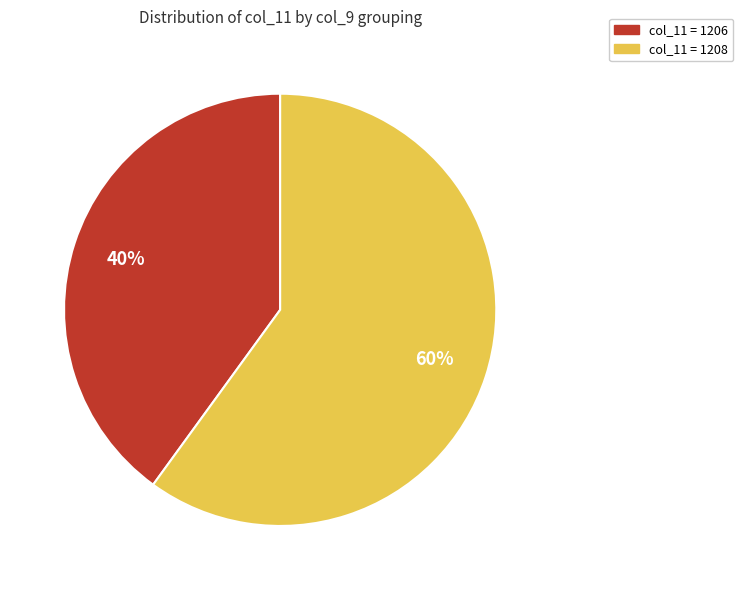

Rank the categories by value from lowest to highest.

col_11 = 1206, col_11 = 1208